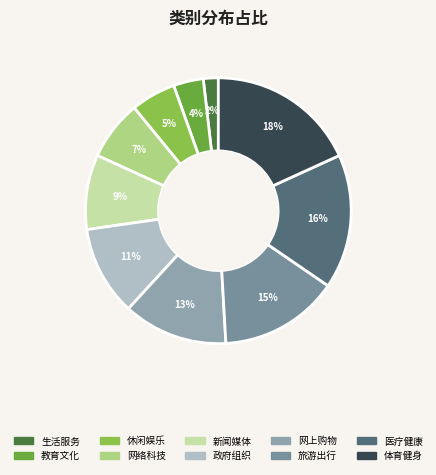

To the nearest percent, what is the average slice percentage?

10%